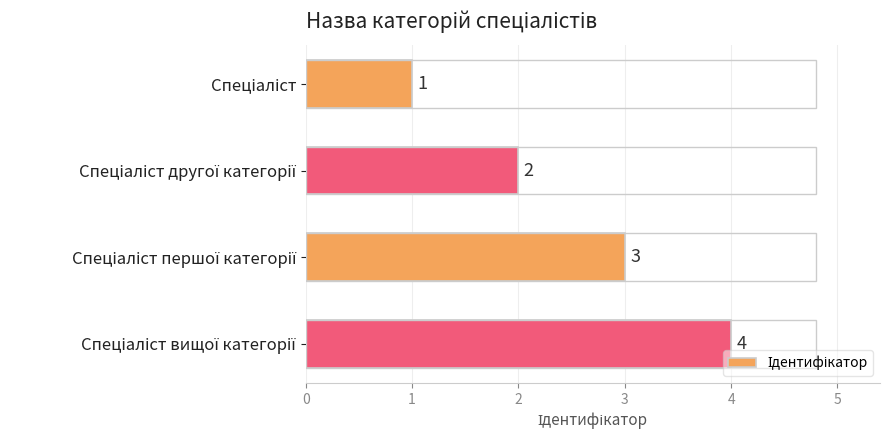

What is the value of the 1st bar from the top?

1